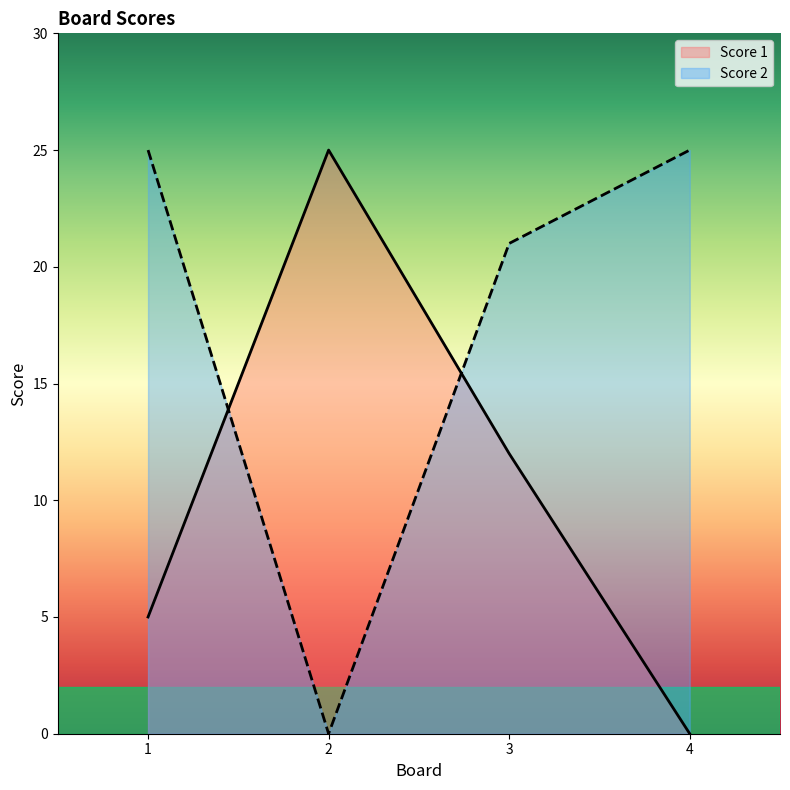

Between which two adjacent categories do Score 1 and Score 2 first intersect?

1 and 2